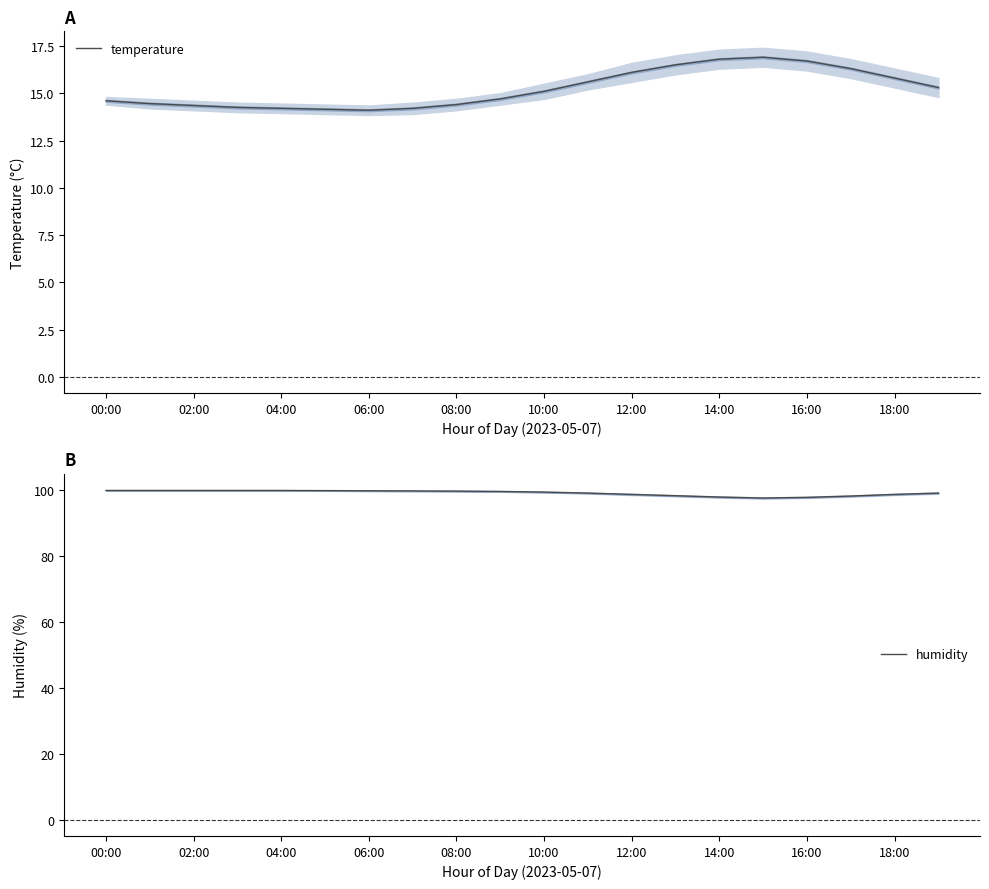

True or false: humidity and temperature cross at least once.

False